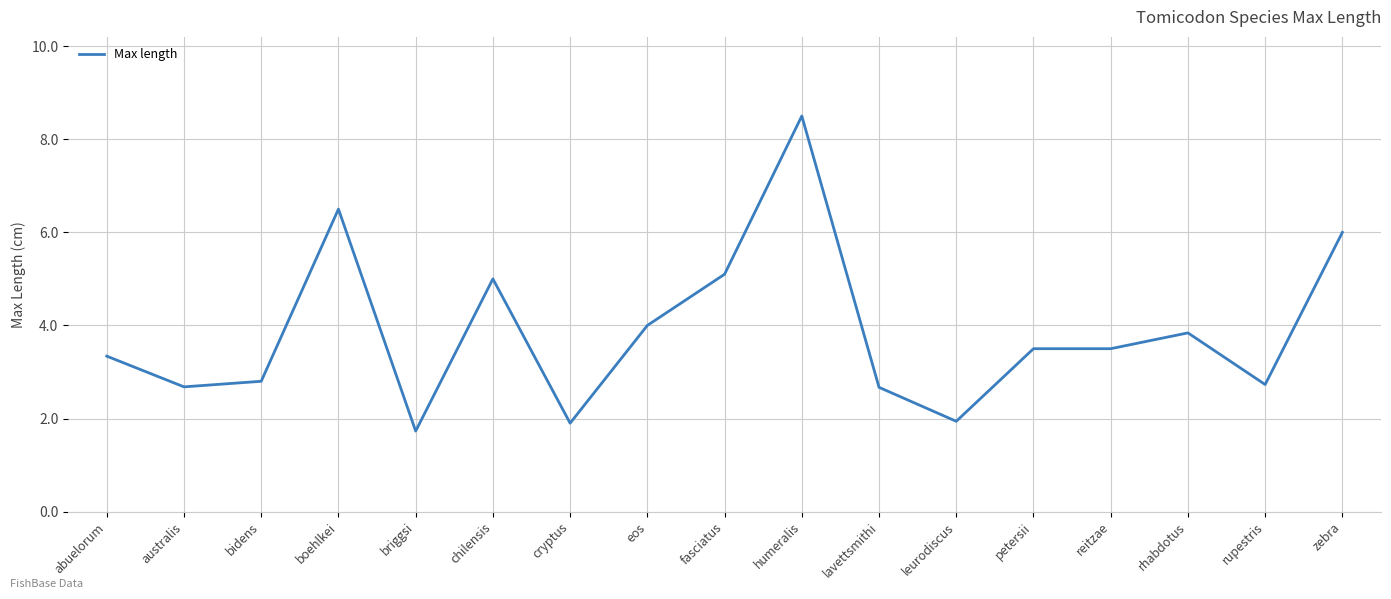

Count the number of values greater than 3.

10